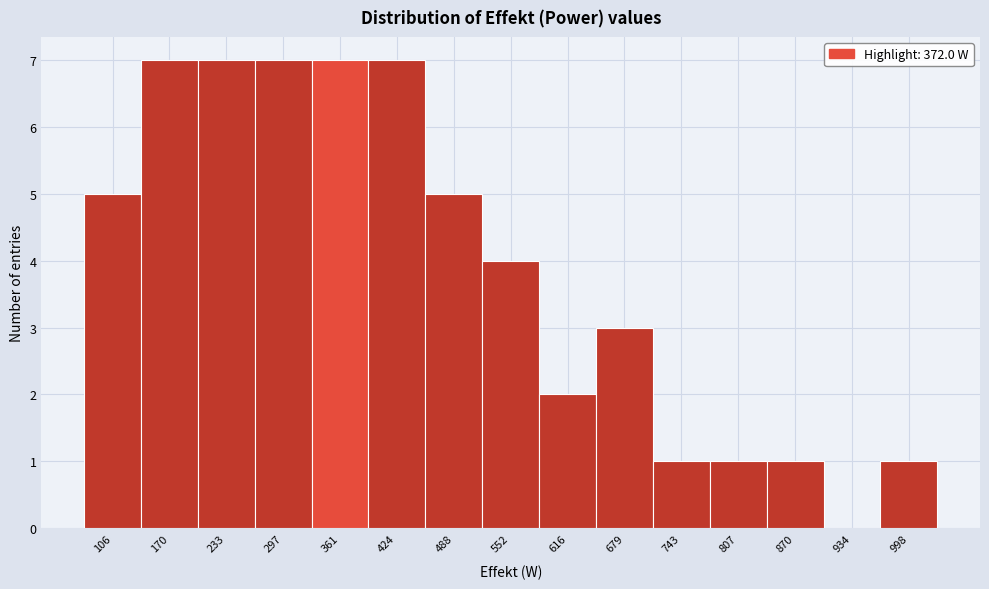

Reading left to right, list all the values displayed in this chart.

106=5	170=7	233=7	297=7	361=7	424=7	488=5	552=4	616=2	679=3	743=1	807=1	870=1	934=0	998=1